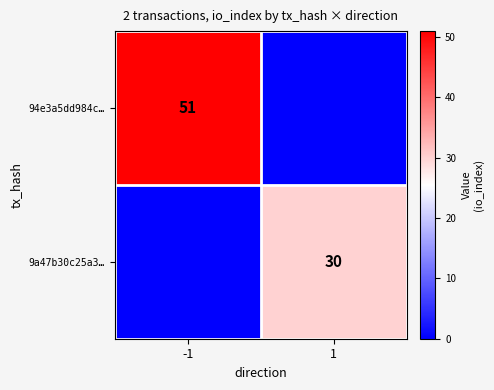

The 9a47b30c25a3… series shows 7 at 1. True or false?

False